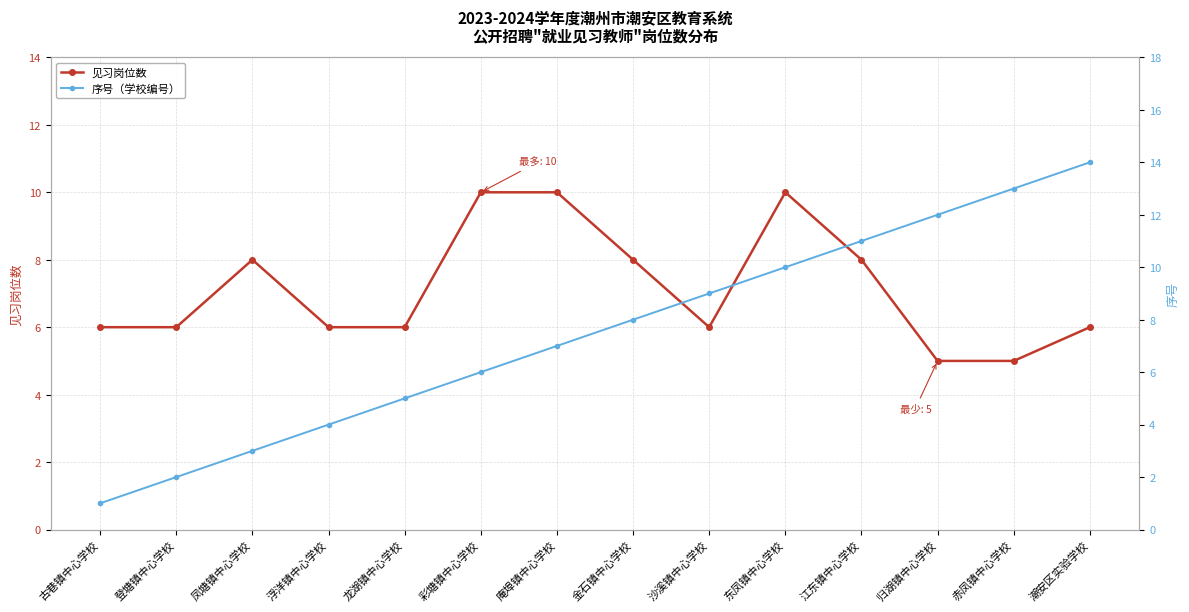

Rank the categories by 见习岗位数 value from highest to lowest.

彩塘镇中心学校, 庵埠镇中心学校, 东凤镇中心学校, 凤塘镇中心学校, 金石镇中心学校, 江东镇中心学校, 古巷镇中心学校, 登塘镇中心学校, 浮洋镇中心学校, 龙湖镇中心学校, 沙溪镇中心学校, 潮安区实验学校, 归湖镇中心学校, 赤凤镇中心学校